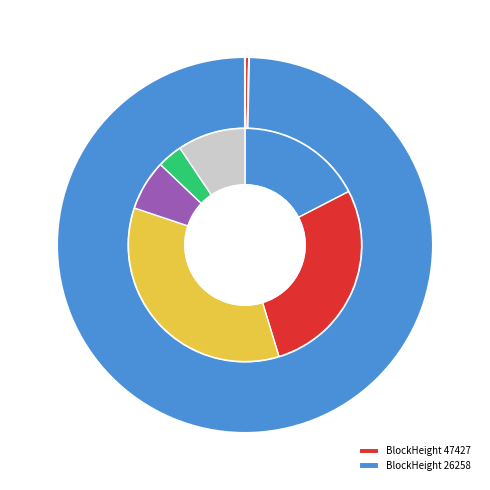

Which has a higher value, 47427 or 26258?

26258